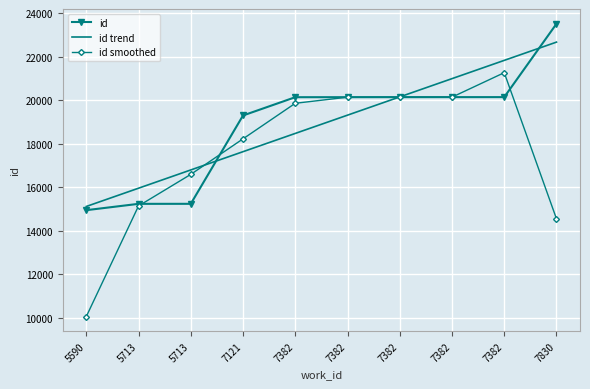

What are all the series names shown in the legend?

id, id trend, id smoothed